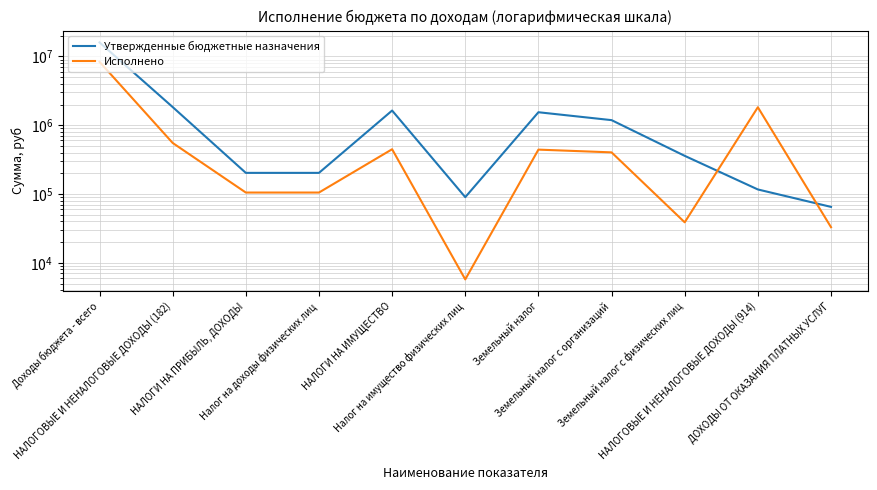

Which series has the largest range (max minus min)?

Утвержденные бюджетные назначения